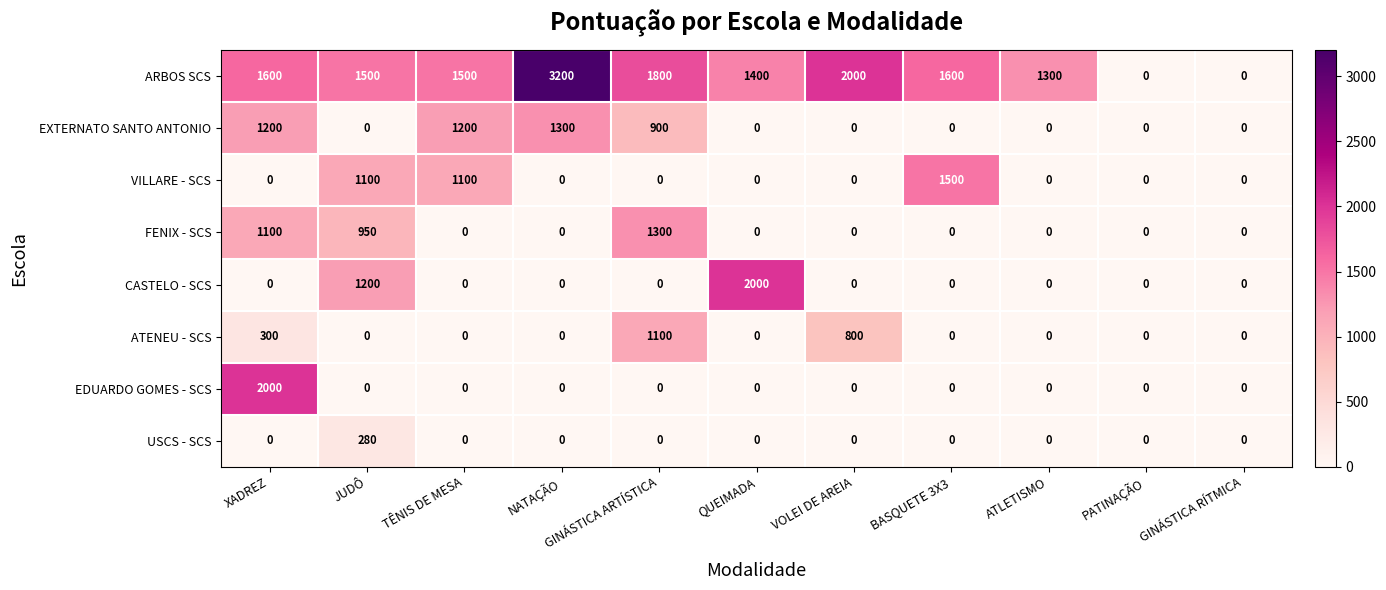

What is the difference between the maximum and minimum values in the FENIX - SCS series?

1300